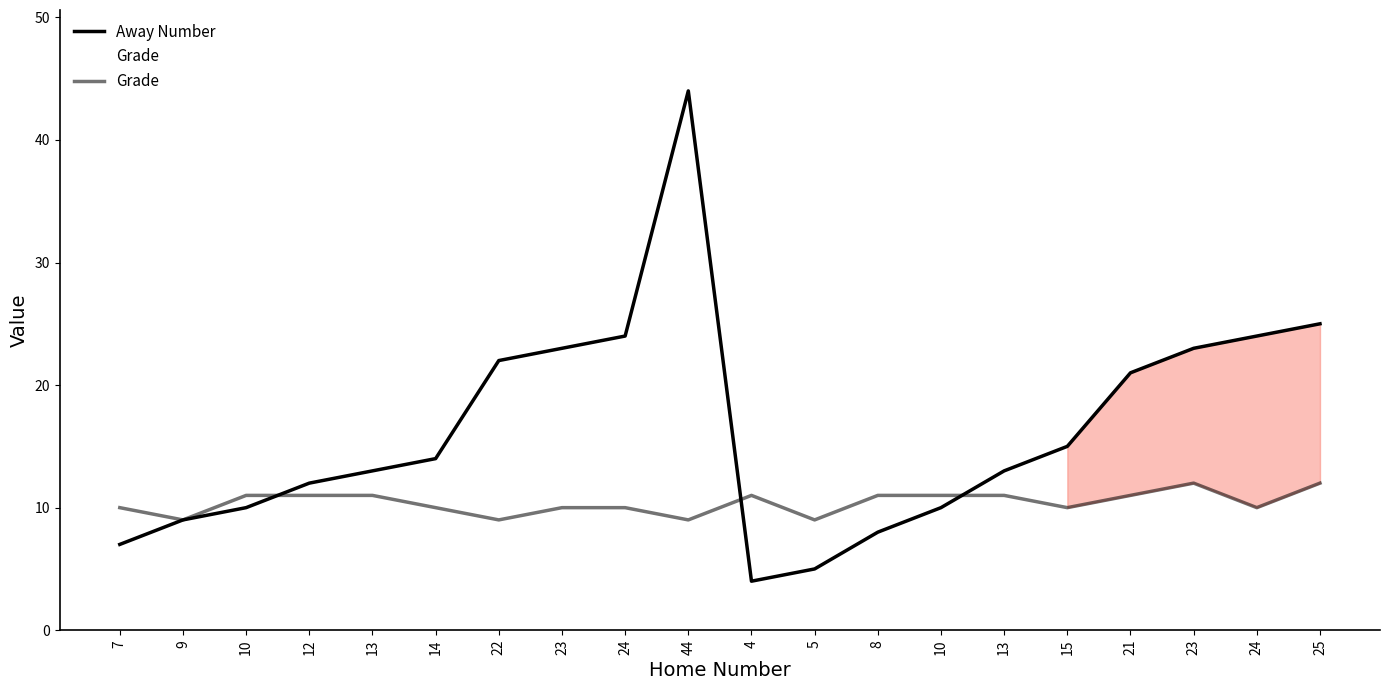

Reading right to left, list all the values displayed in this chart.

Away Number: 25=25	24=24	23=23	21=21	15=15	13=13	10=10	8=8	5=5	4=4	44=44	24=24	23=23	22=22	14=14	13=13	12=12	10=10	9=9	7=7
Grade: 25=12	24=10	23=12	21=11	15=10	13=11	10=11	8=11	5=9	4=11	44=9	24=10	23=10	22=9	14=10	13=11	12=11	10=11	9=9	7=10